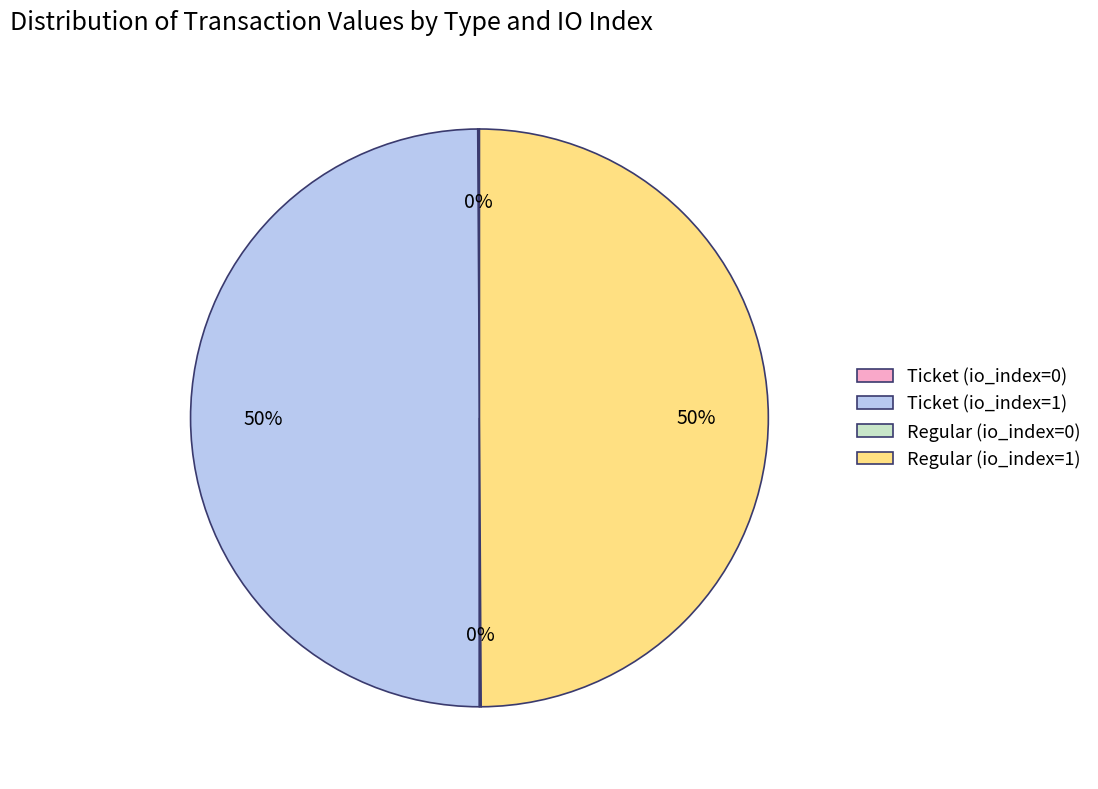

To the nearest percent, what percentage of the pie is Regular (io_index=1)?

50%